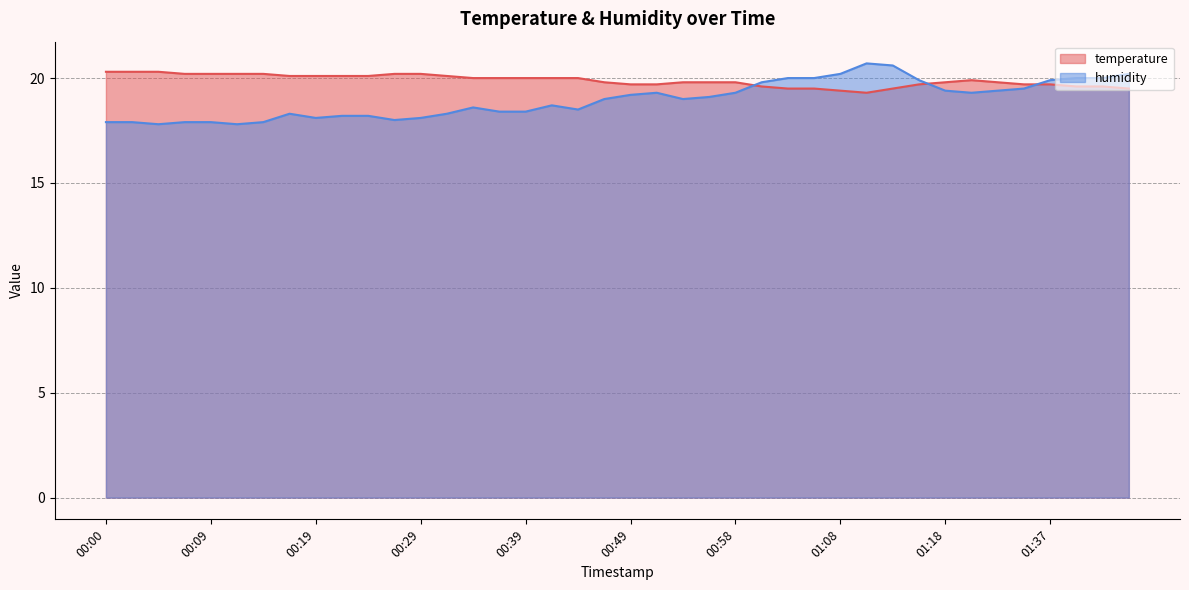

Where does the humidity series first go above 19?

00:49